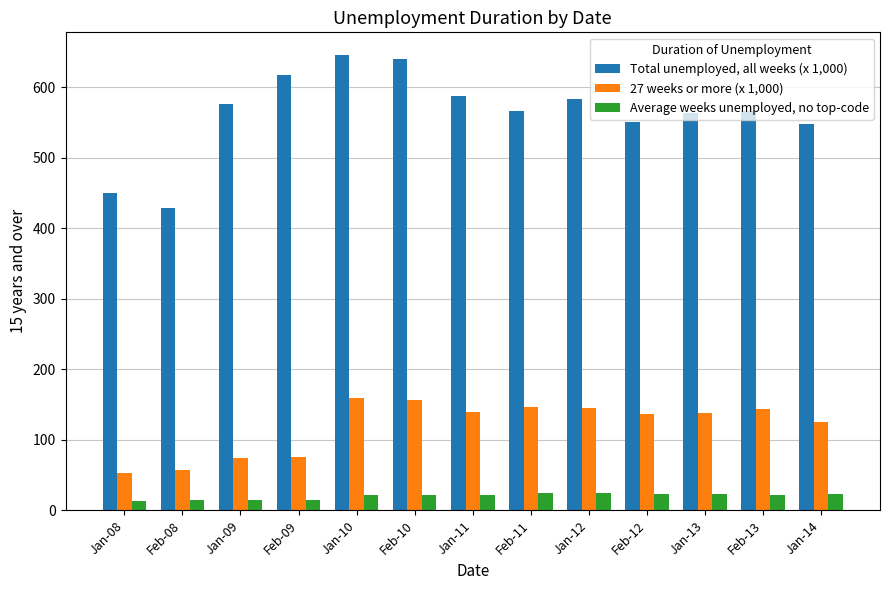

What is the label of the 9th bar from the right?

Jan-10